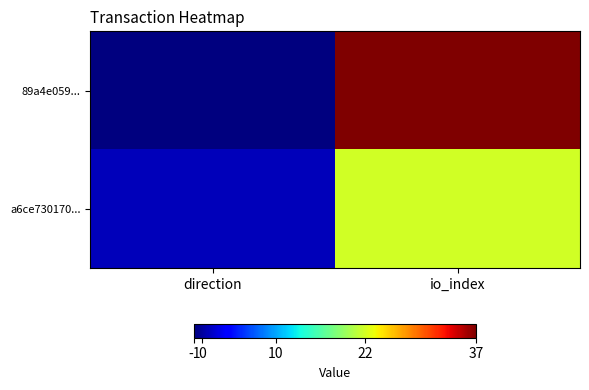

Between direction and io_index, which series saw the biggest shift?

89a4e059...